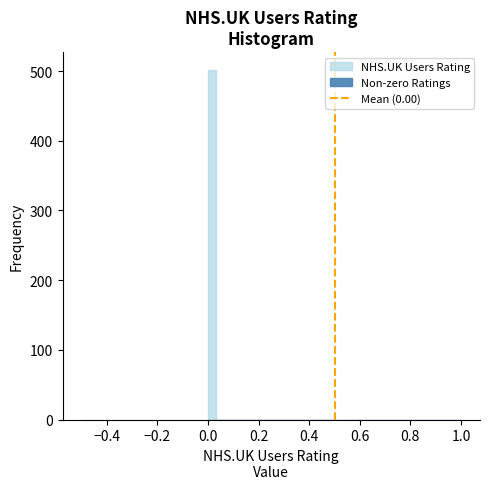

Around what value on the x-axis is the tallest bar? Give the approximate position of its centre, as read against the axis.

0.02